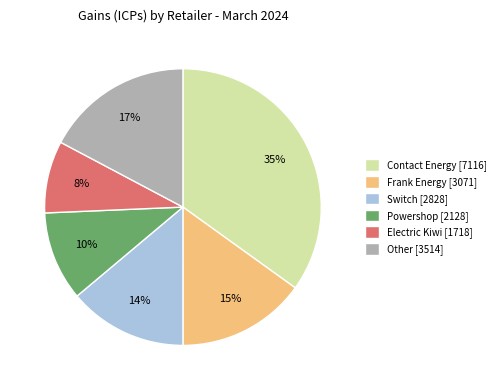

To the nearest percent, what percentage of the pie is Frank Energy [3071]?

15%